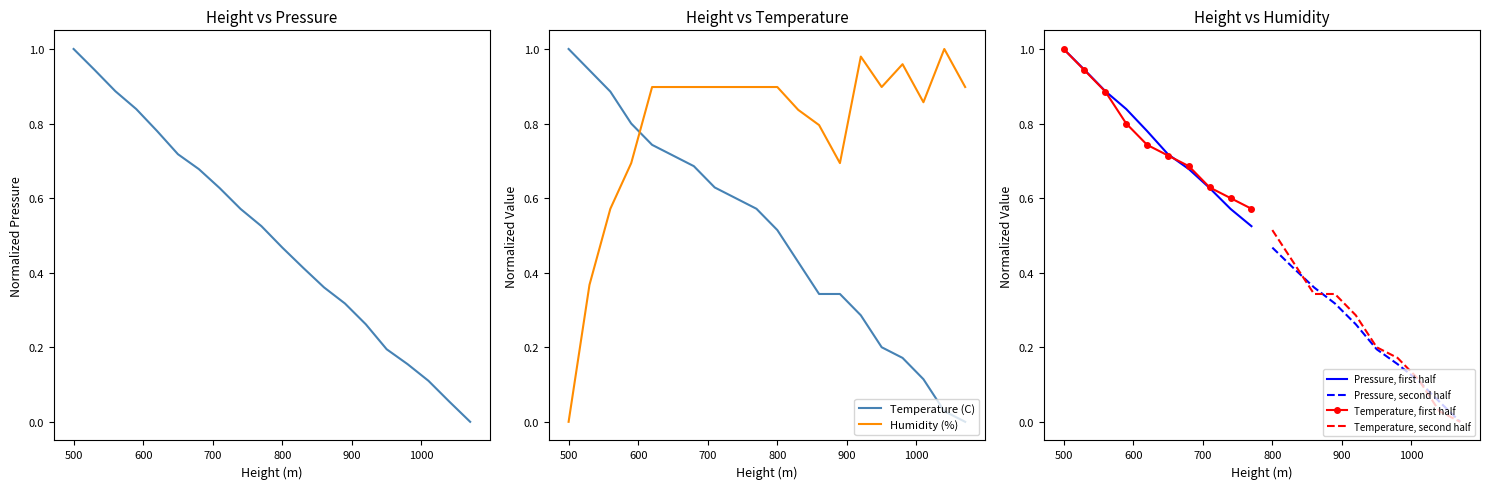

Reading left to right, extract all data points from this chart.

Pressure (hPa): 500=1.0	530=0.9	560=0.9	590=0.8	620=0.8	650=0.7	680=0.7	710=0.6	740=0.6	770=0.5	800=0.5	830=0.4	860=0.4	890=0.3	920=0.3	950=0.2	980=0.2	1010=0.1	1040=0.1	1070=0.0
Temperature (C): 500=1.0	530=0.9	560=0.9	590=0.8	620=0.7	650=0.7	680=0.7	710=0.6	740=0.6	770=0.6	800=0.5	830=0.4	860=0.3	890=0.3	920=0.3	950=0.2	980=0.2	1010=0.1	1040=0.0	1070=0.0
Humidity (%): 500=0.0	530=0.4	560=0.6	590=0.7	620=0.9	650=0.9	680=0.9	710=0.9	740=0.9	770=0.9	800=0.9	830=0.8	860=0.8	890=0.7	920=1.0	950=0.9	980=1.0	1010=0.9	1040=1.0	1070=0.9